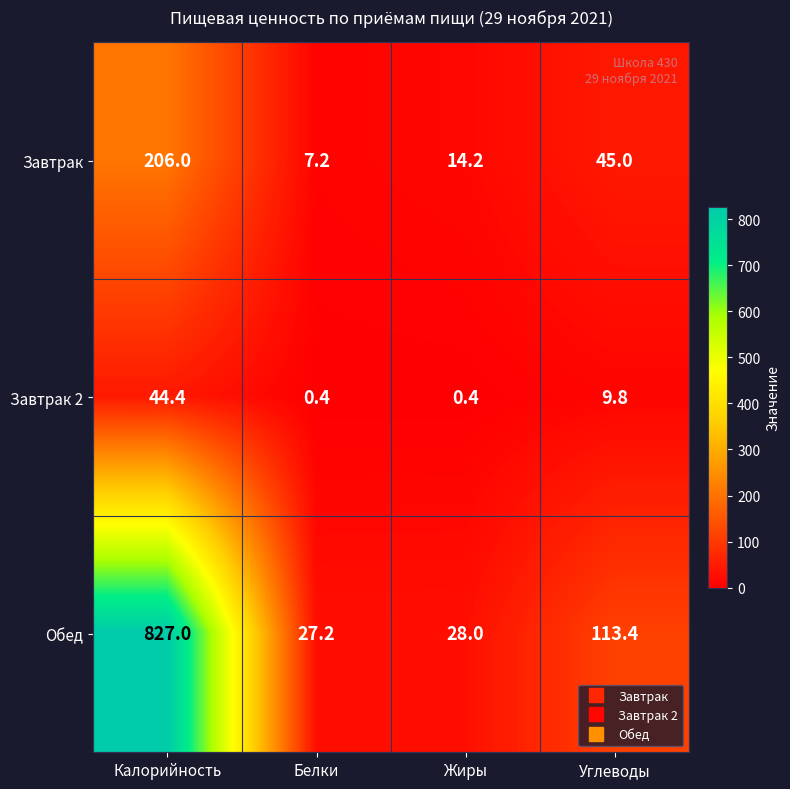

Reading left to right, list all the values displayed in this chart.

Завтрак: Калорийность=206.0	Белки=7.2	Жиры=14.2	Углеводы=45.0
Завтрак 2: Калорийность=44.4	Белки=0.4	Жиры=0.4	Углеводы=9.8
Обед: Калорийность=827.0	Белки=27.2	Жиры=28.0	Углеводы=113.4